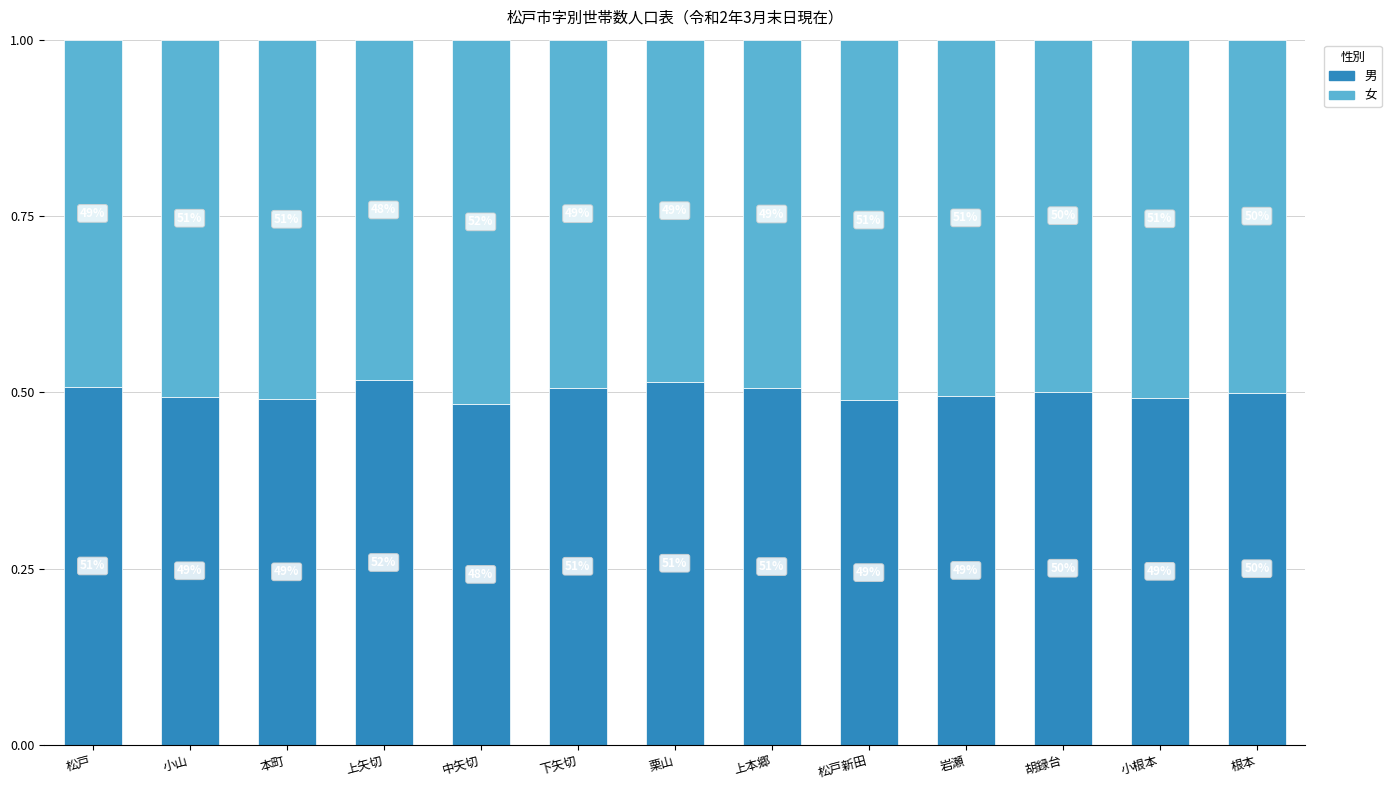

What are all the series names shown in the legend?

男, 女